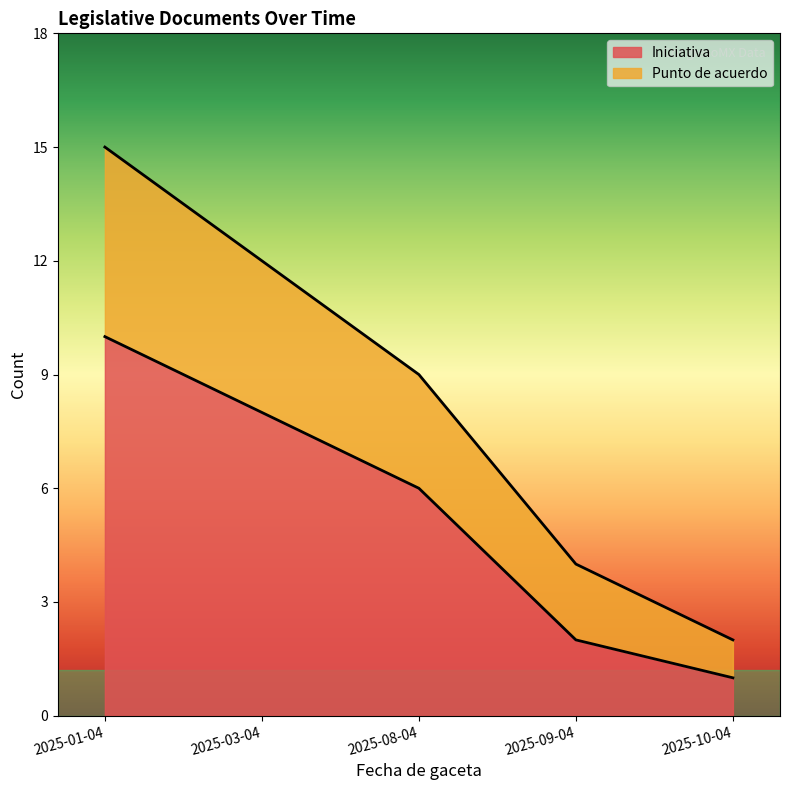

At which category is the sum across all series the highest?

2025-01-04